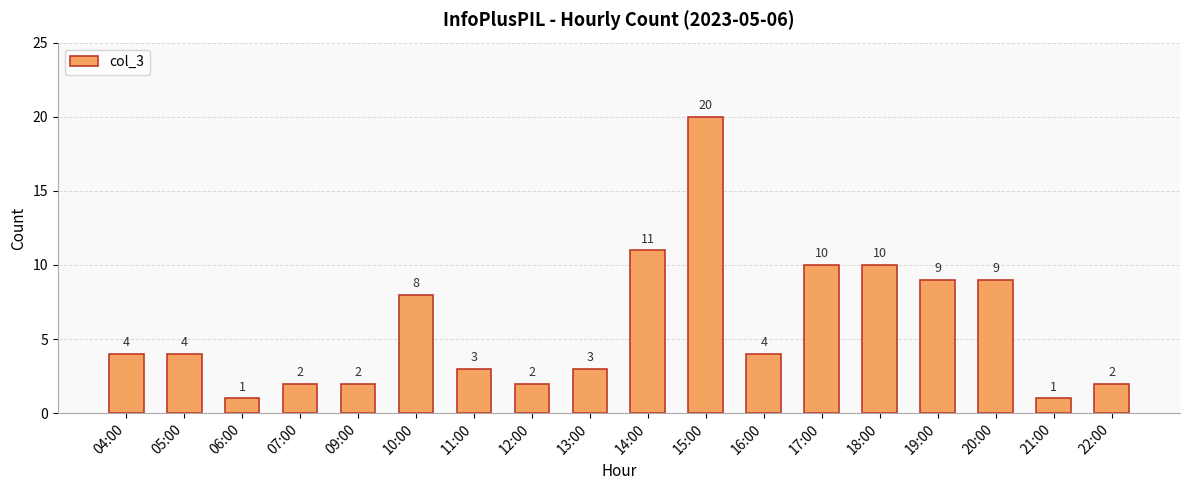

What is the sum of all values?

105